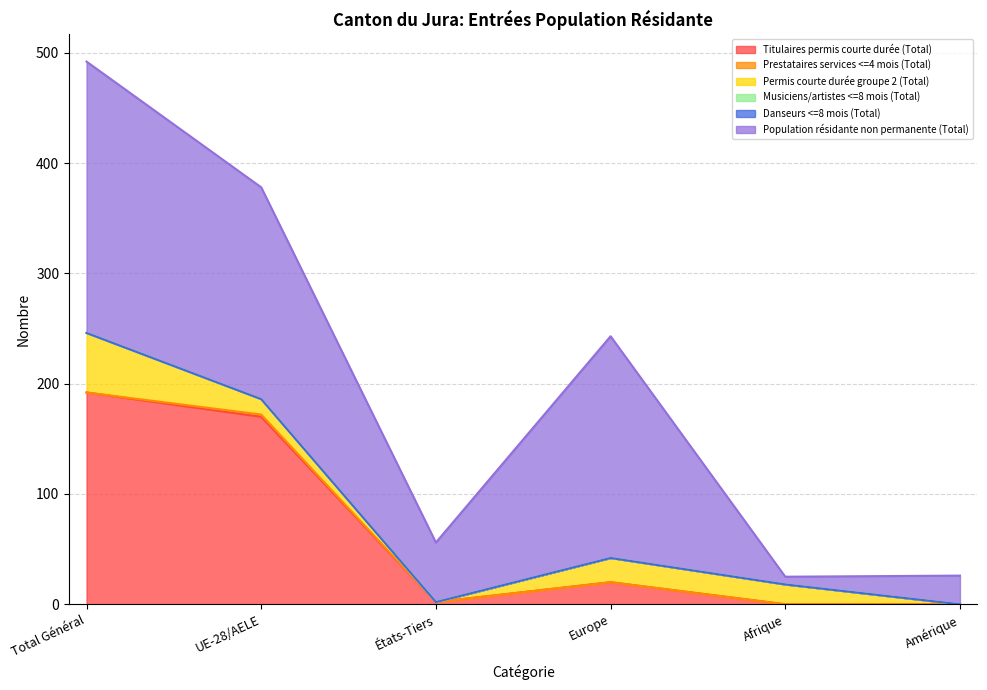

Where is Danseurs <=8 mois (Total) nearest to the value 0?

Total Général